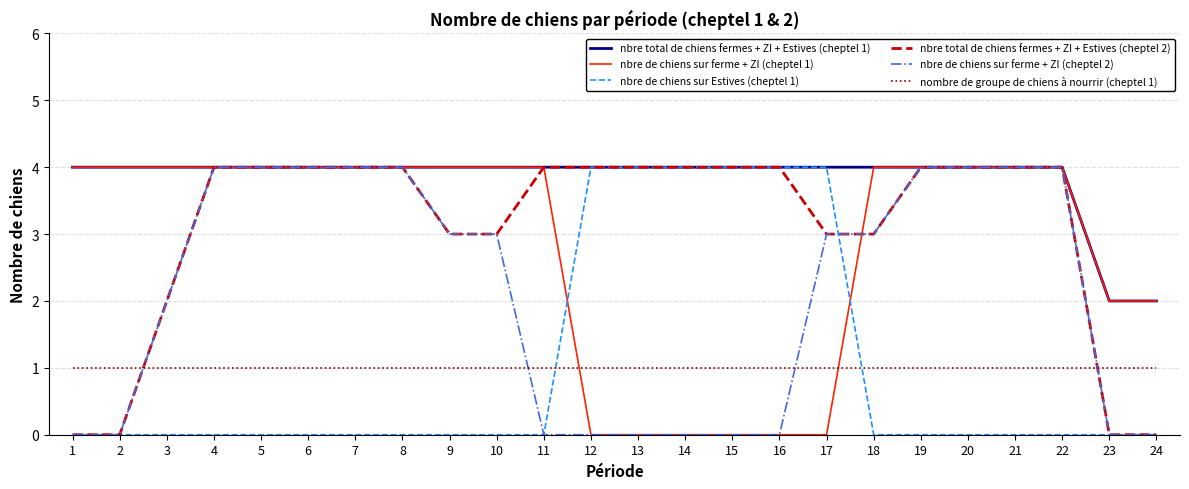

What is the spread (max minus min) of values at 23?

2